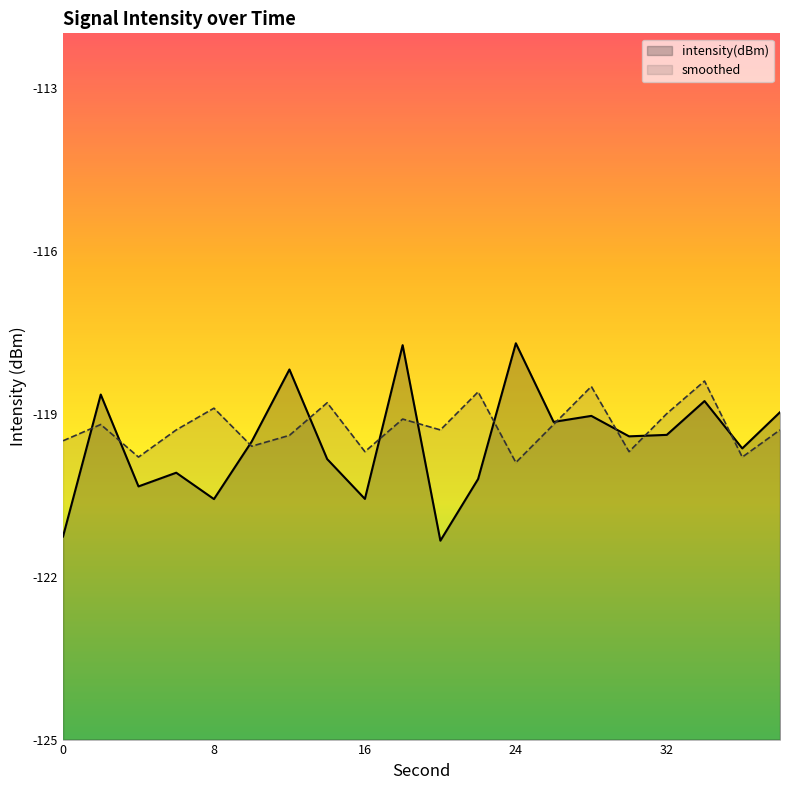

Which series has the largest total across all categories?

smoothed